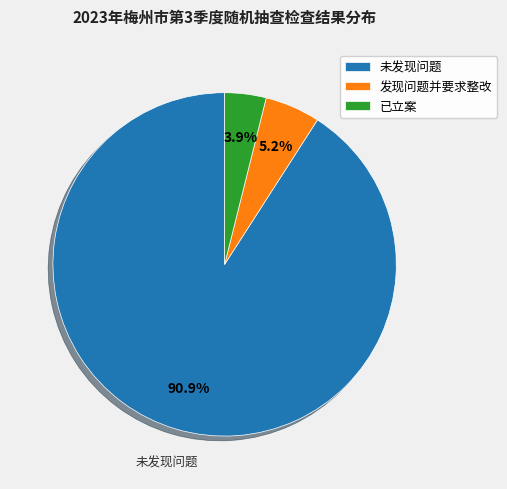

Which category has the smallest portion of the pie?

已立案